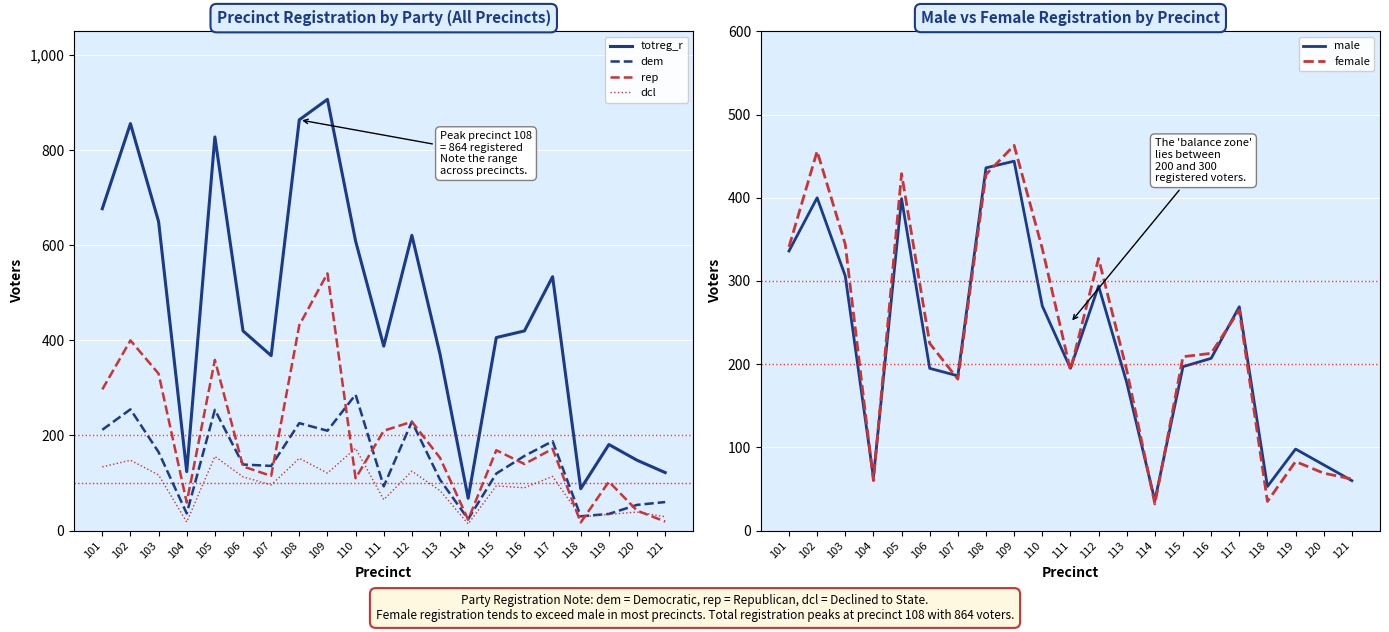

What value does the male series have at 101?

336